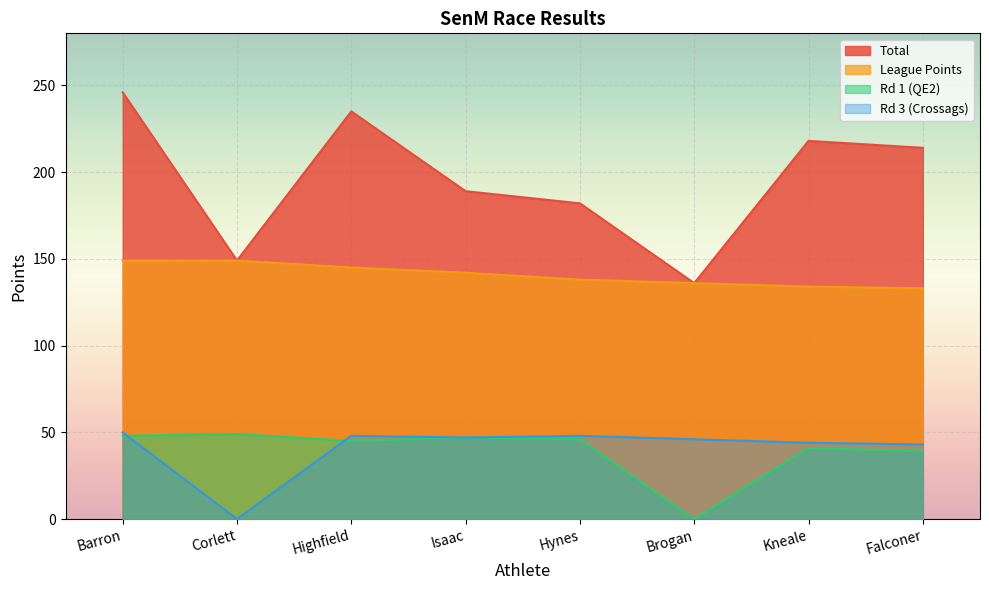

At which category does Rd 1 (QE2) reach its first local valley?

Highfield